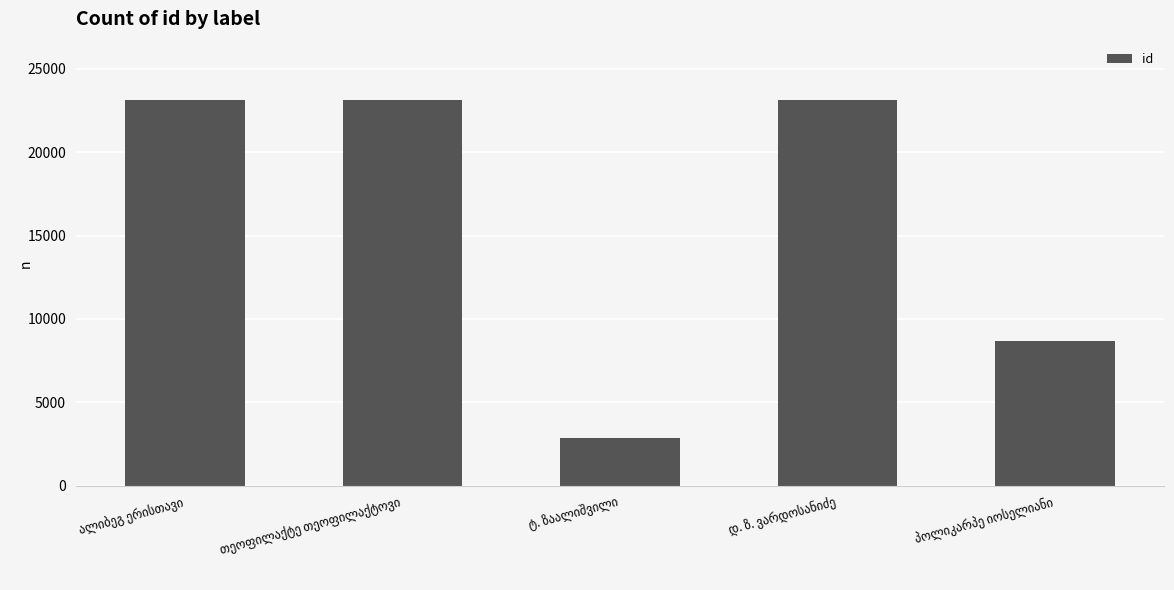

What is the value of the 2nd bar from the left?

23146